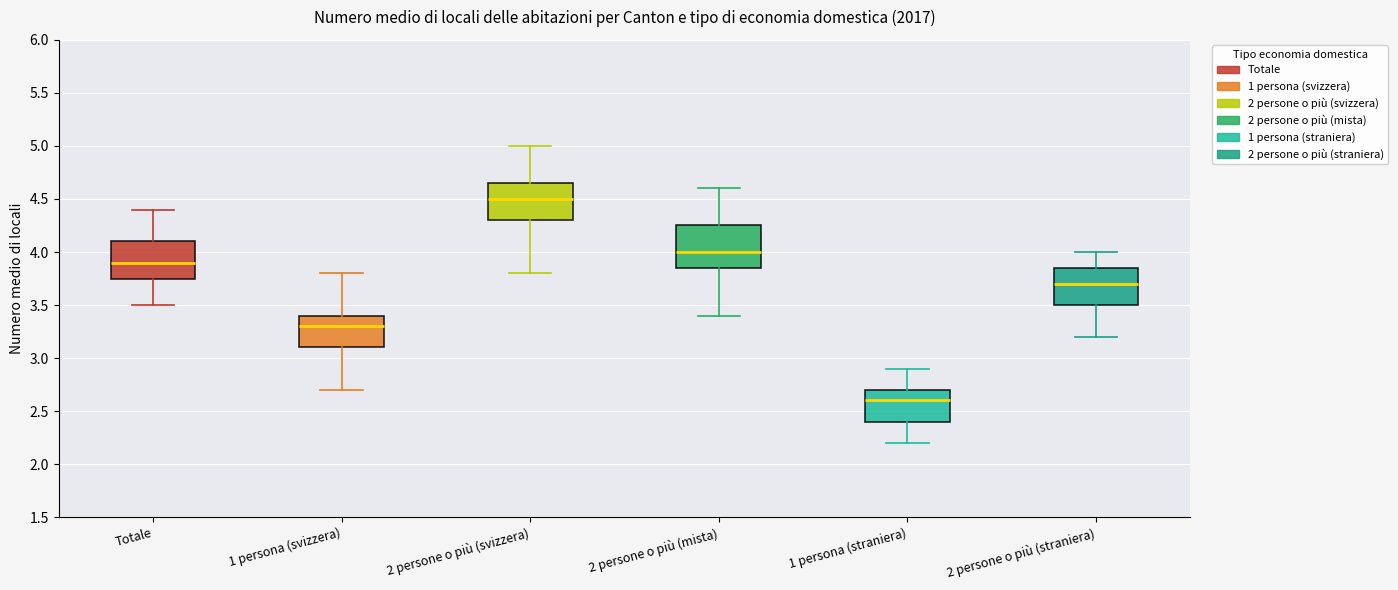

Reading left to right, read every box against the y-axis: the position of its median line, the range the box covers, and the ends of its whiskers. The values are not printed on the chart, so give them approximately, as read against the axis.

Totale: median 3.90, box 3.75 to 4.10, whiskers 3.50 to 4.40
1 persona (svizzera): median 3.30, box 3.10 to 3.40, whiskers 2.70 to 3.80
2 persone o più (svizzera): median 4.50, box 4.30 to 4.65, whiskers 3.80 to 5.00
2 persone o più (mista): median 4.00, box 3.85 to 4.25, whiskers 3.40 to 4.60
1 persona (straniera): median 2.60, box 2.40 to 2.70, whiskers 2.20 to 2.90
2 persone o più (straniera): median 3.70, box 3.50 to 3.85, whiskers 3.20 to 4.00